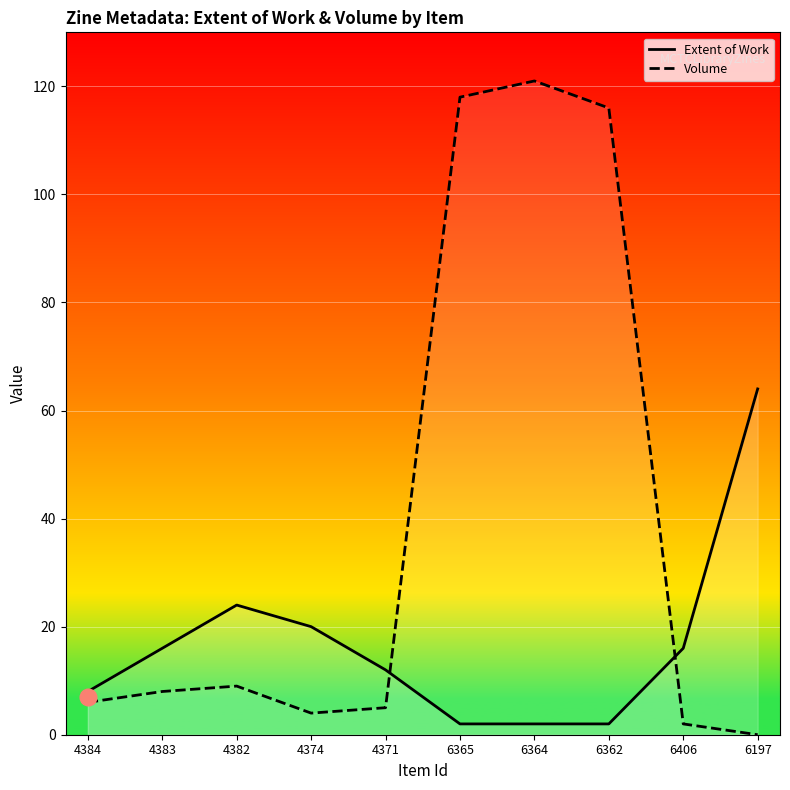

What is the maximum value shown in the chart?

121